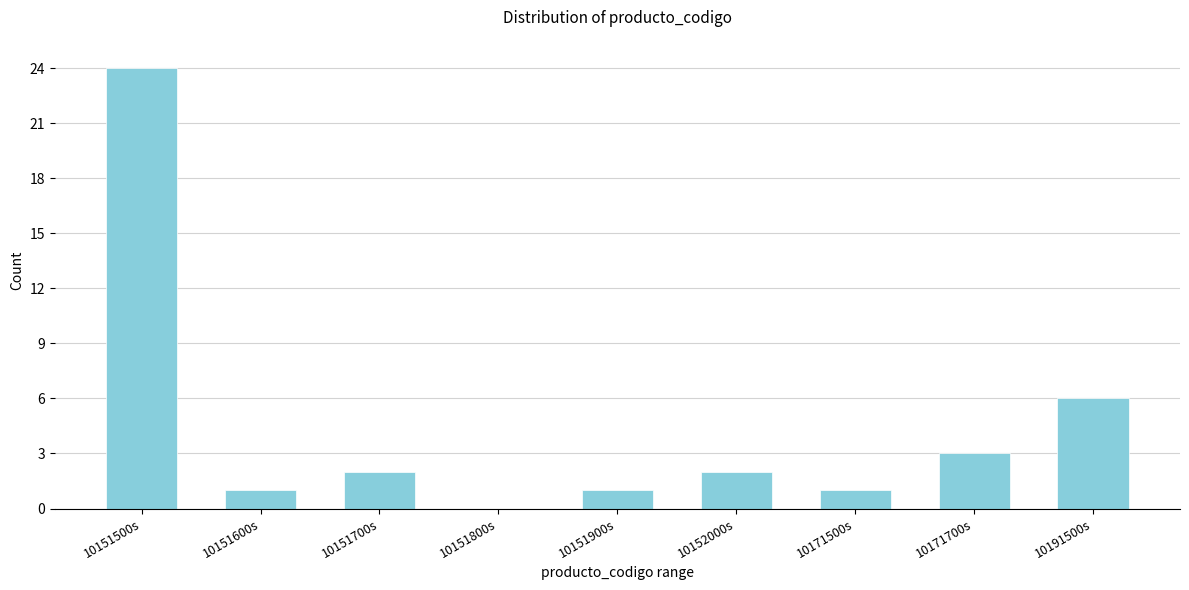

Reading left to right, extract all data points from this chart.

10151500s=24	10151600s=1	10151700s=2	10151800s=0	10151900s=1	10152000s=2	10171500s=1	10171700s=3	10191500s=6